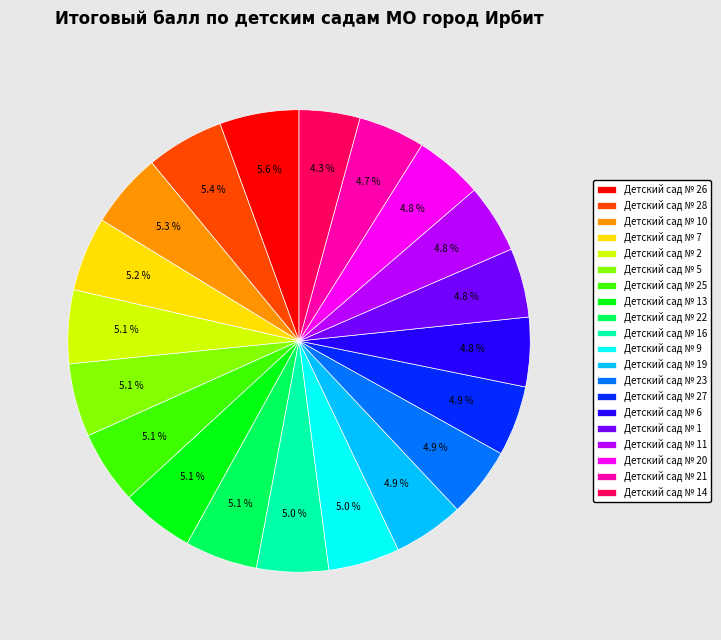

What percentage is the Детский сад № 11 slice, to the nearest percent?

5%